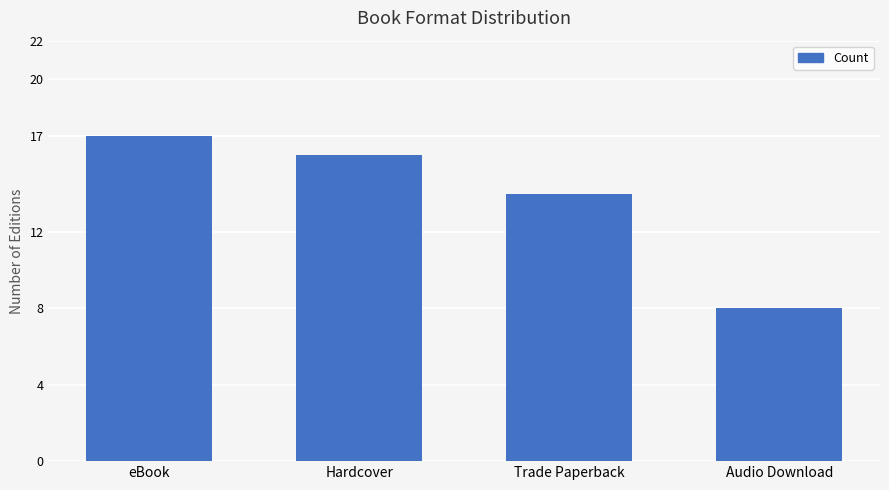

True or false: the data shows 21 at Trade Paperback.

False